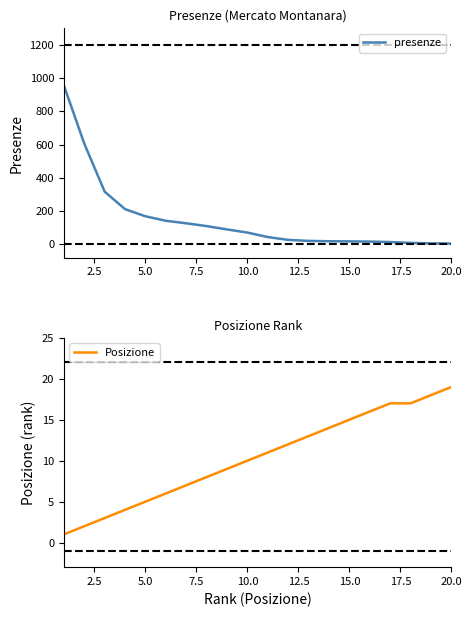

At how many categories does at least one series exceed 758?

1